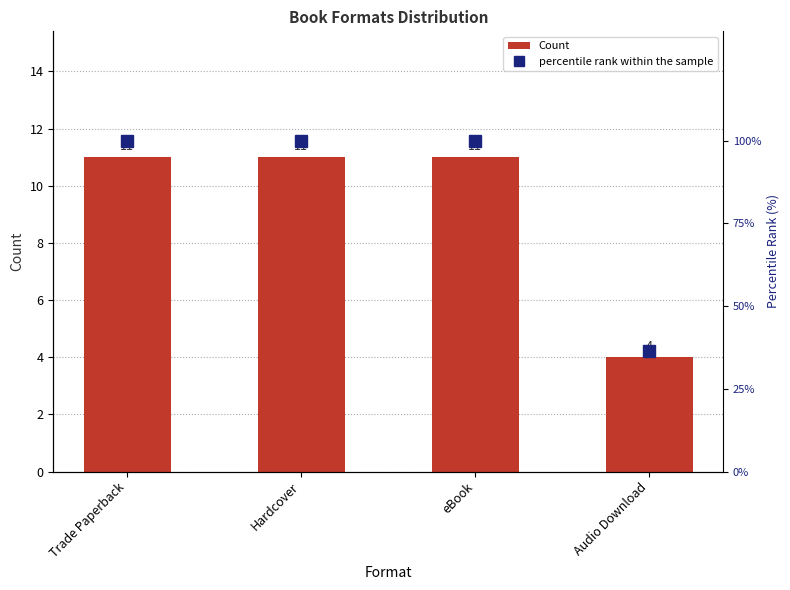

What is the label of the 4th bar from the right?

Trade Paperback